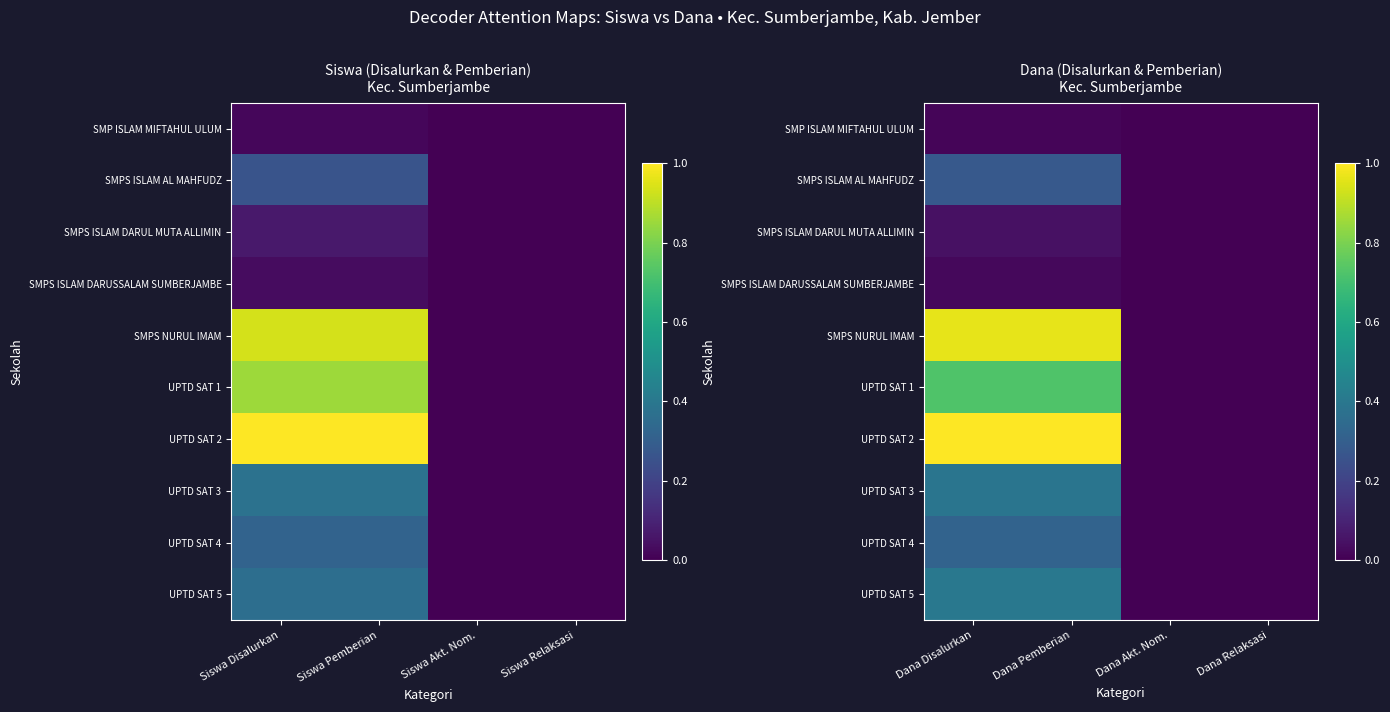

What is the spread (max minus min) of values at Dana Pemberian?

1.0